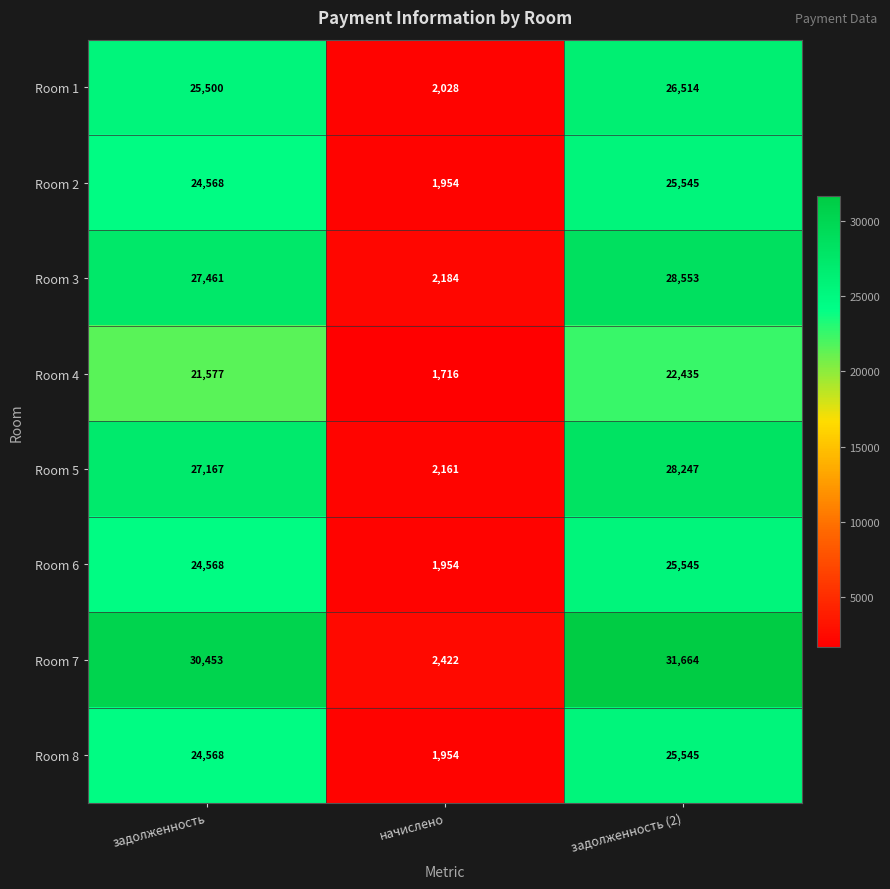

Which series changed the most between начислено and задолженность (2)?

Room 7